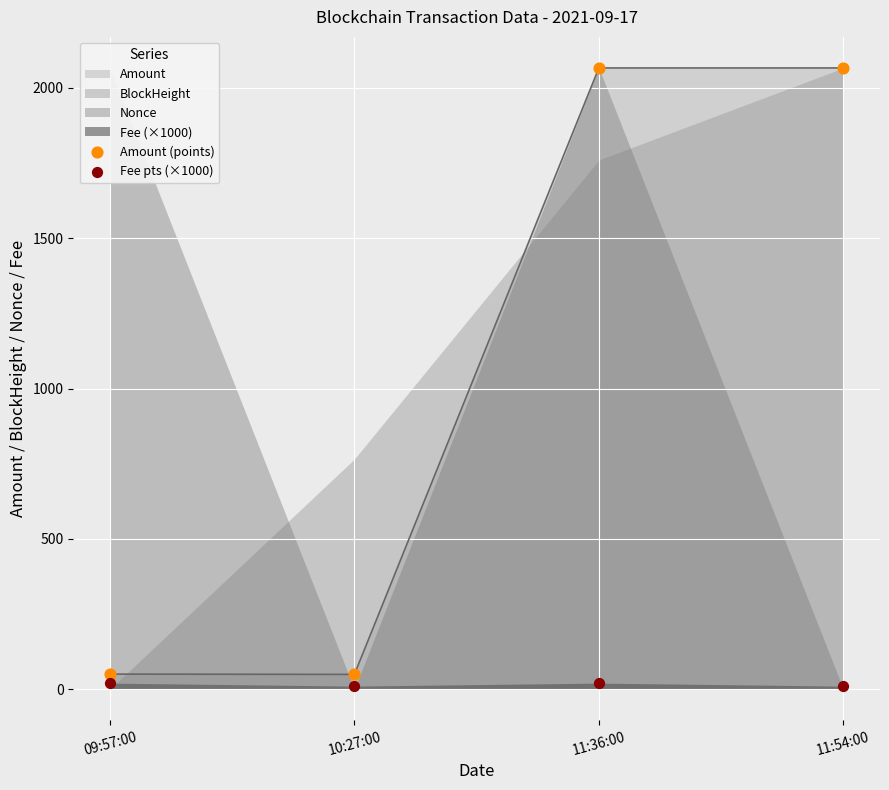

At which category is the sum across all series the highest?

11:36:00